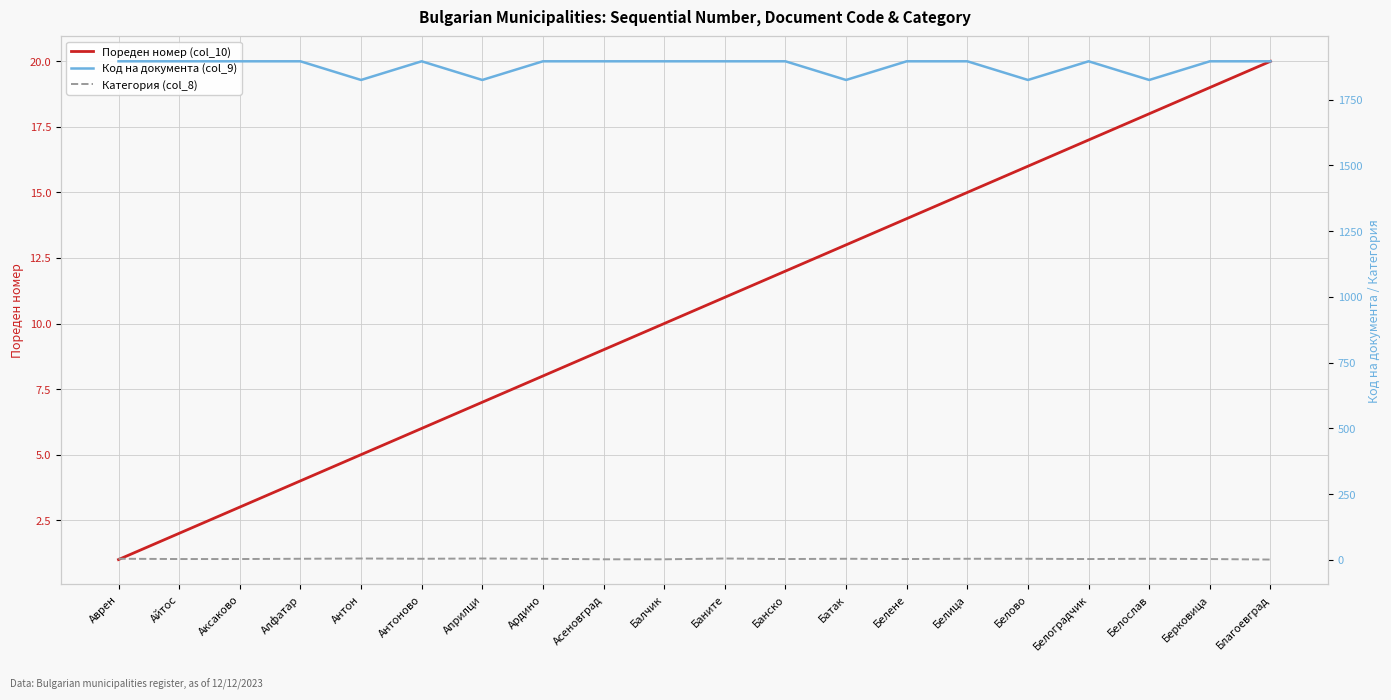

How many series are shown in this chart?

3